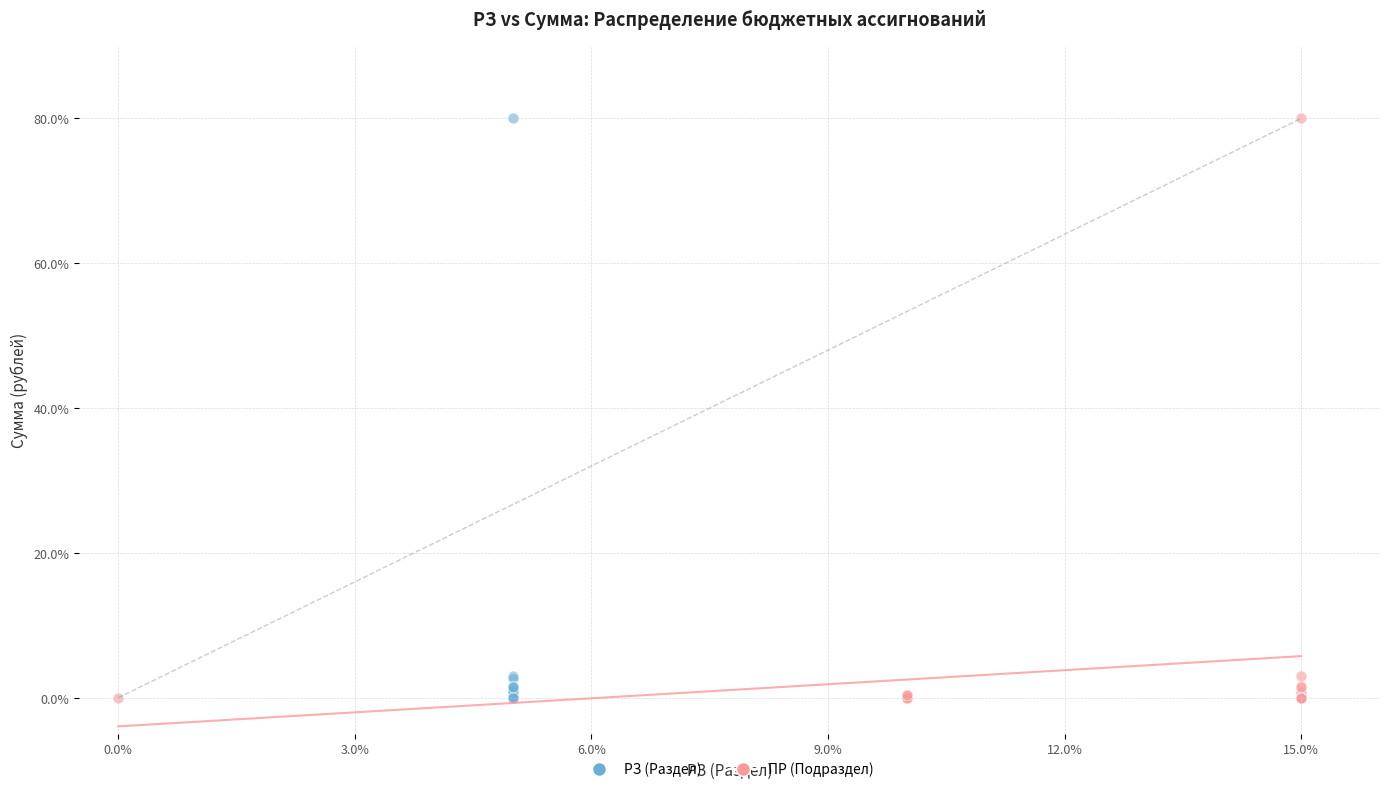

What are all the series names shown in the legend?

РЗ (Раздел), ПР (Подраздел)